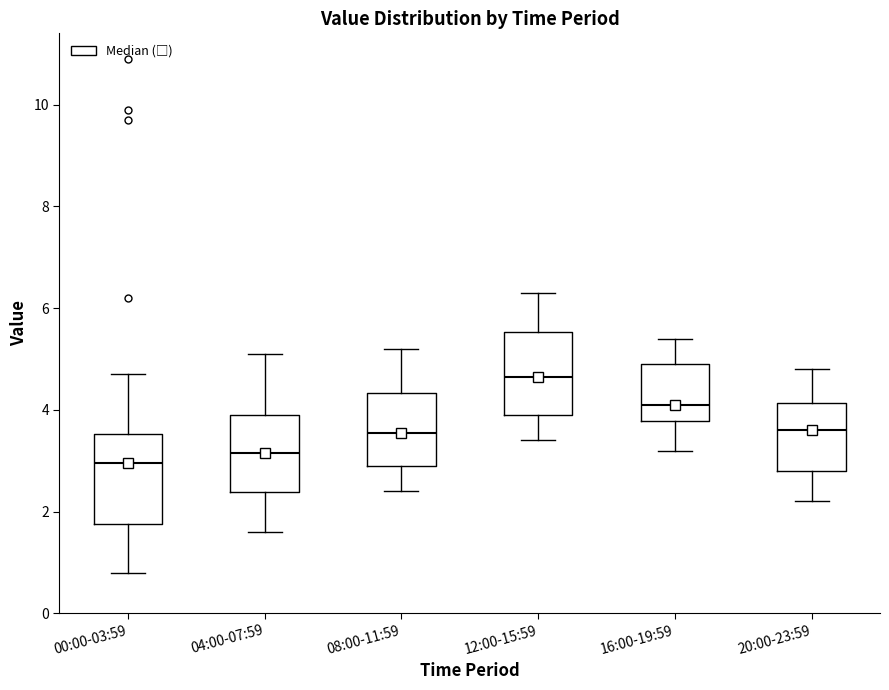

Reading left to right, read every box against the y-axis: the position of its median line, the range the box covers, and the ends of its whiskers. The values are not printed on the chart, so give them approximately, as read against the axis.

00:00-03:59: median 3.0, box 1.8 to 3.6, whiskers 0.8 to 4.8
04:00-07:59: median 3.2, box 2.4 to 4.0, whiskers 1.6 to 5.2
08:00-11:59: median 3.6, box 3.0 to 4.4, whiskers 2.4 to 5.2
12:00-15:59: median 4.6, box 4.0 to 5.6, whiskers 3.4 to 6.4
16:00-19:59: median 4.2, box 3.8 to 5.0, whiskers 3.2 to 5.4
20:00-23:59: median 3.6, box 2.8 to 4.2, whiskers 2.2 to 4.8